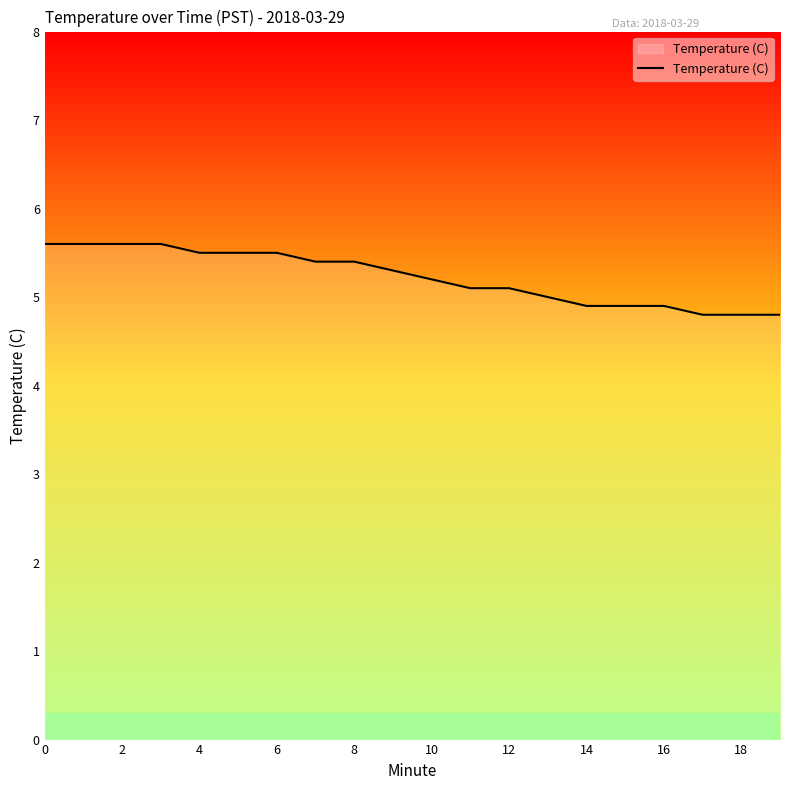

What is the minimum value shown in the chart?

4.8